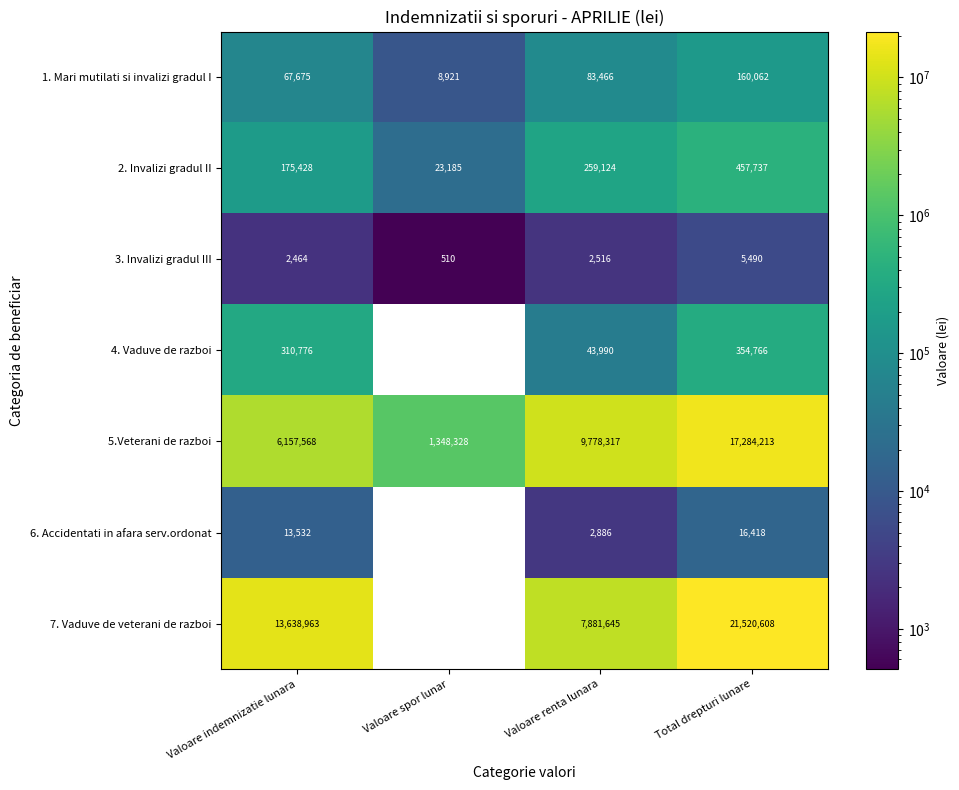

What is the difference between the highest and lowest values at Total drepturi lunare?

21515118